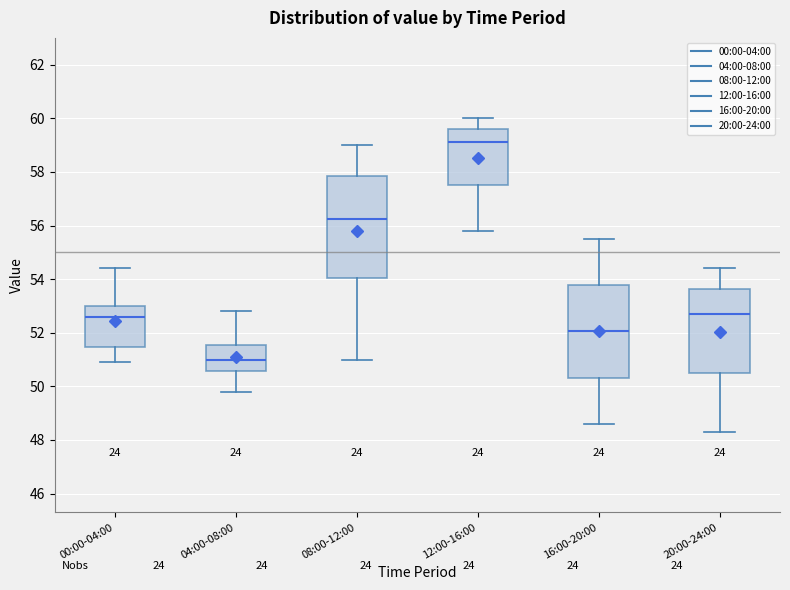

Where does the lower whisker of the box for 08:00-12:00 end on the y-axis? The values are not printed on the chart, so give them approximately, as read against the axis.

51.0